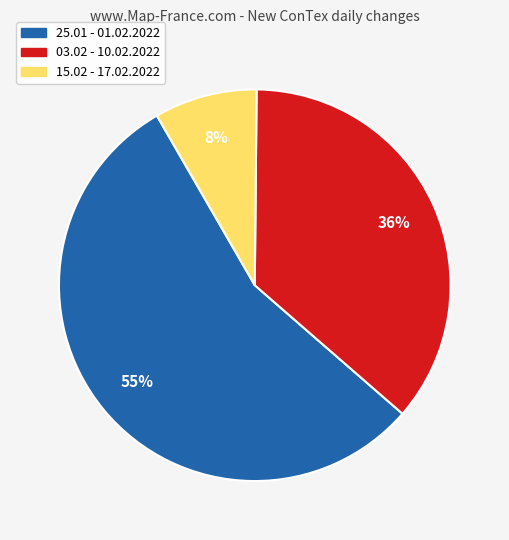

To the nearest percent, what is the average slice percentage?

33%